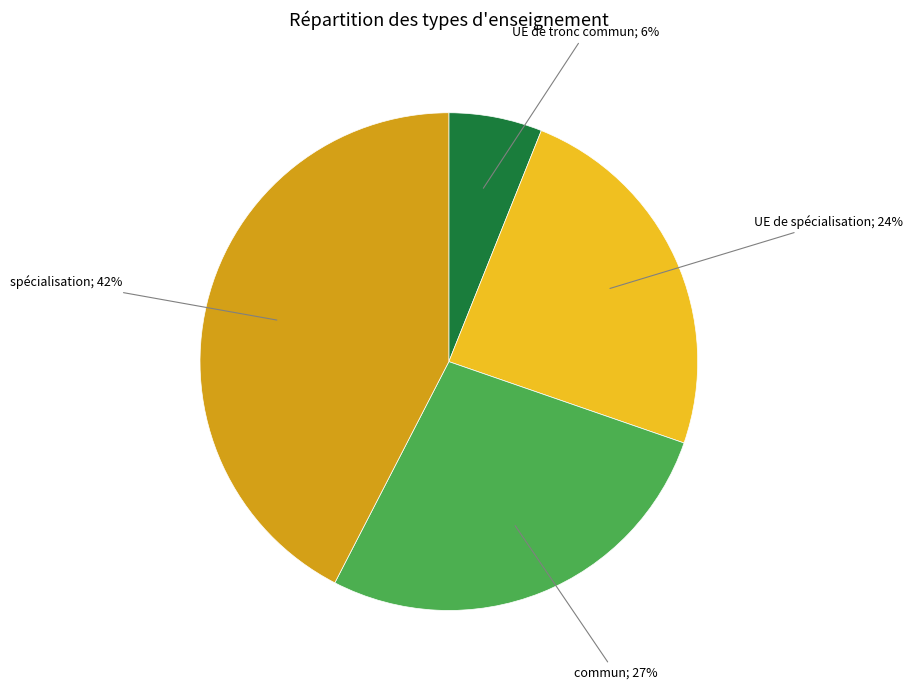

Is there any slice that represents more than half of the pie?

No